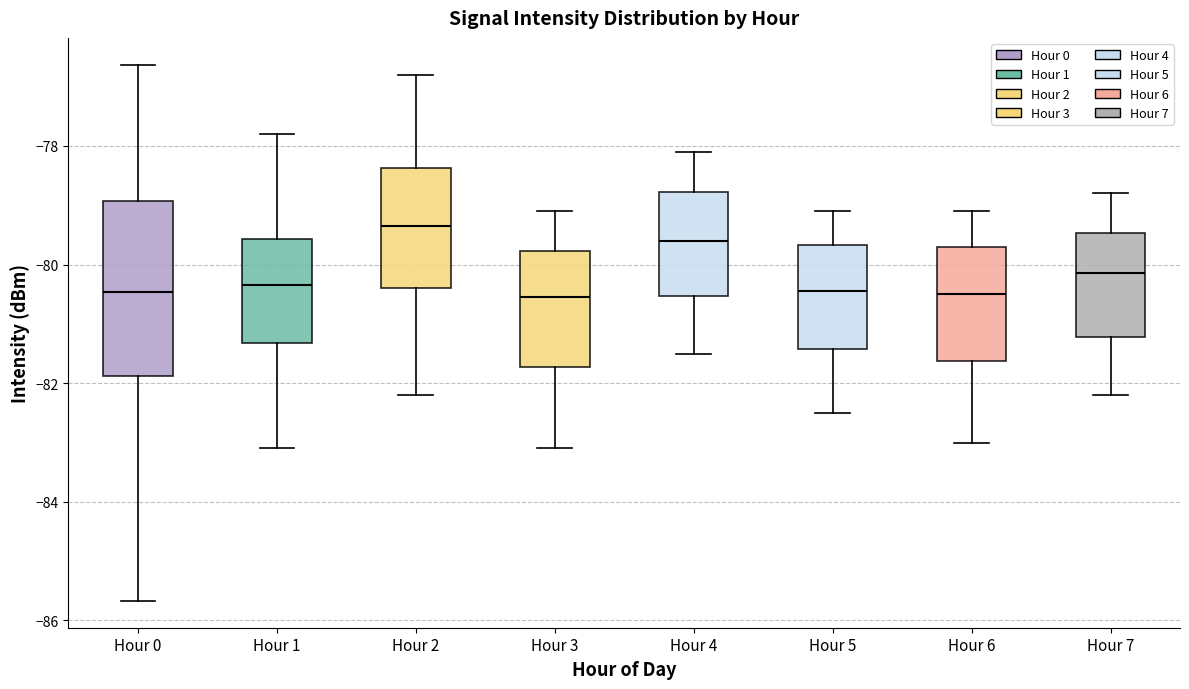

Where does the upper whisker of the box for Hour 0 end on the y-axis? The values are not printed on the chart, so give them approximately, as read against the axis.

-76.6